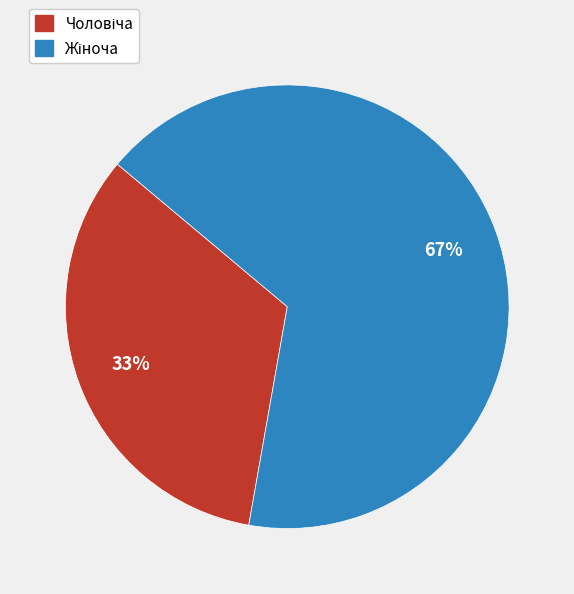

Is there a majority slice in this chart?

Yes